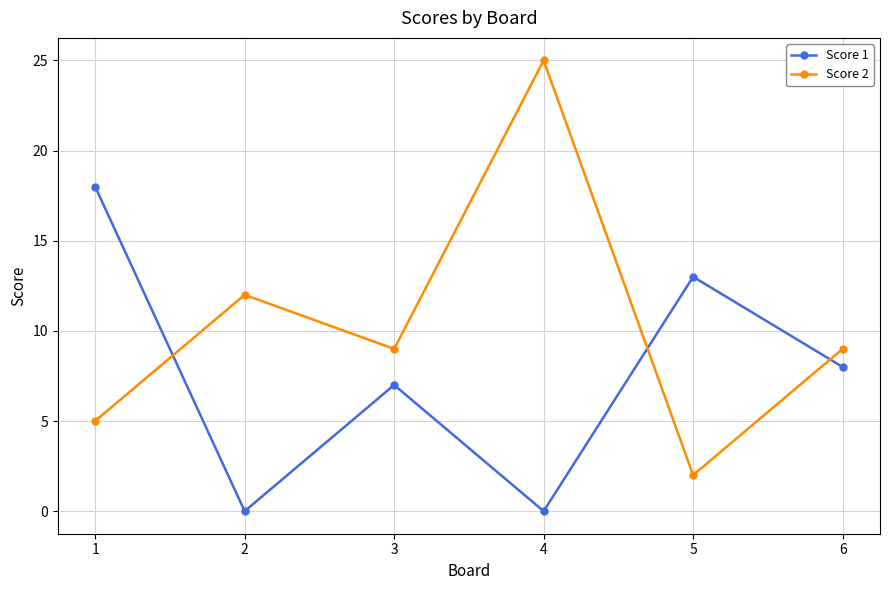

Which series has the largest range (max minus min)?

Score 2